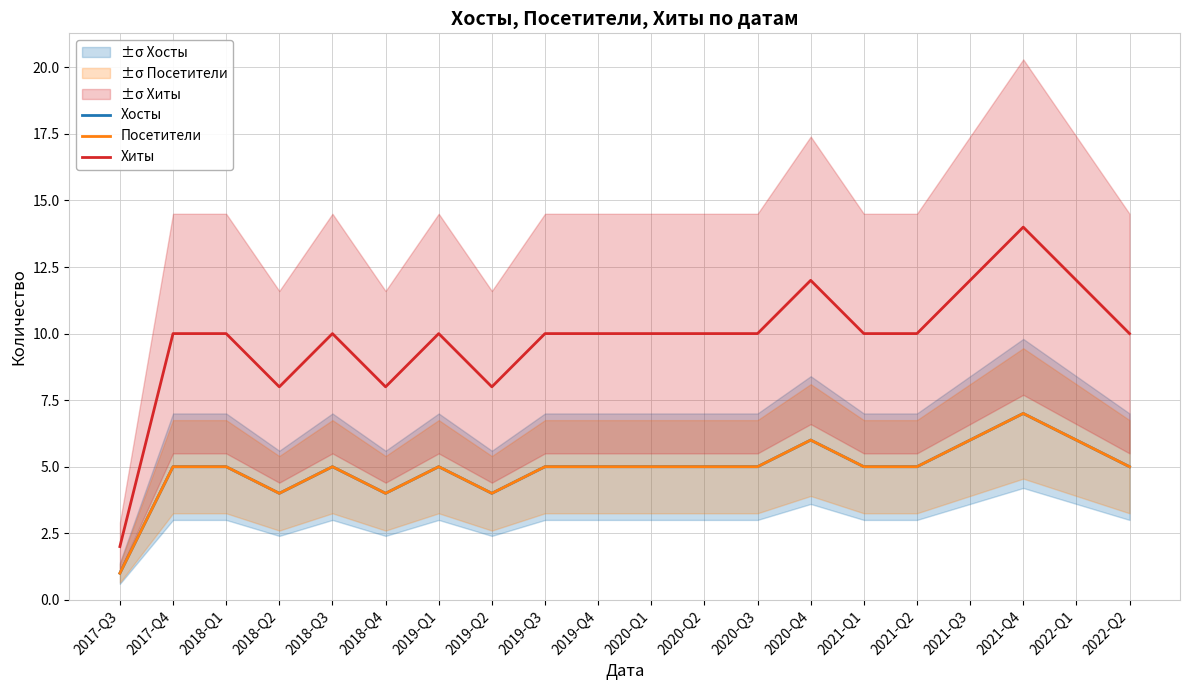

Rank the series by their maximum value, from lowest to highest.

Хосты, Посетители, Хиты